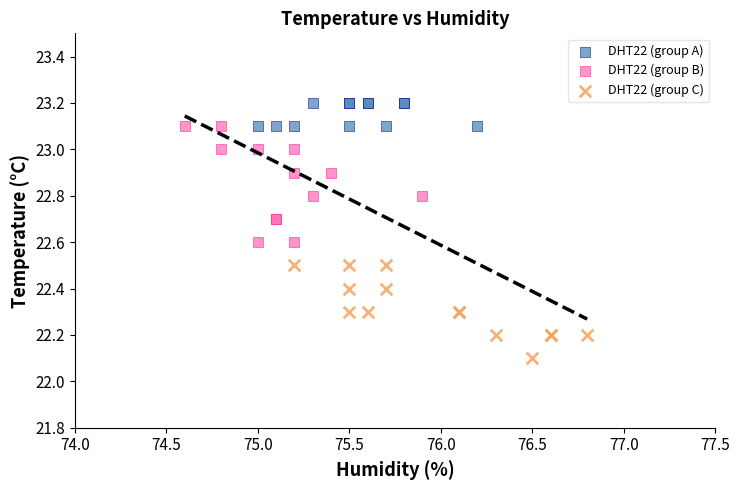

Which series contains the lowest Y value?

DHT22 (group C)